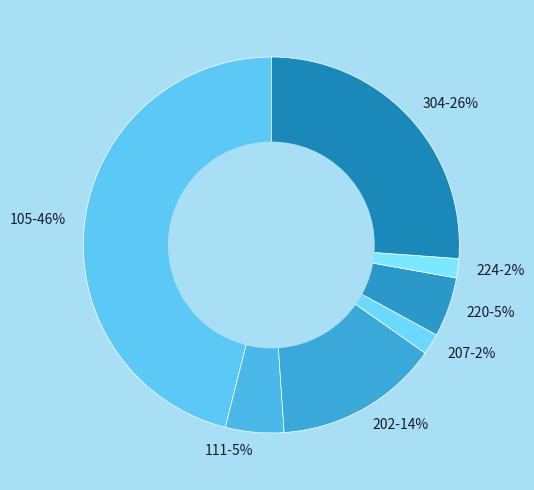

Is it true that 304-26% is 26% of the pie?

True